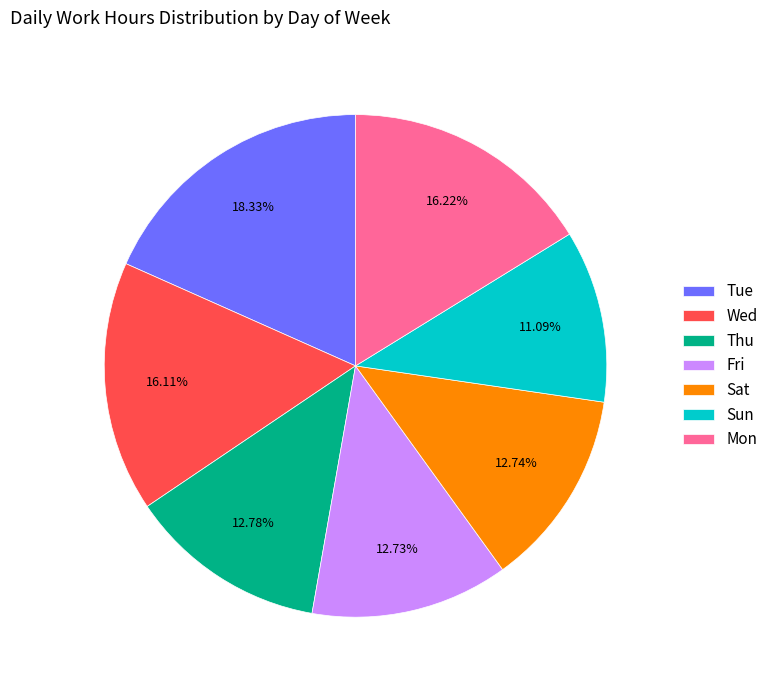

True or false: Sat accounts for 2% of the total.

False